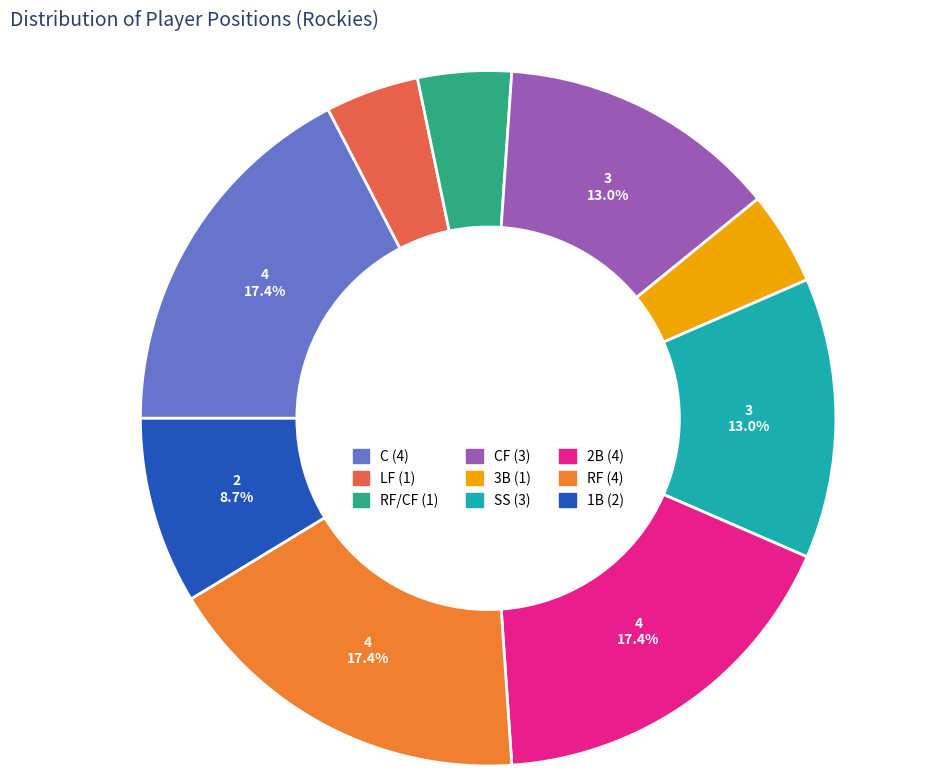

Is there any slice that represents more than half of the pie?

No